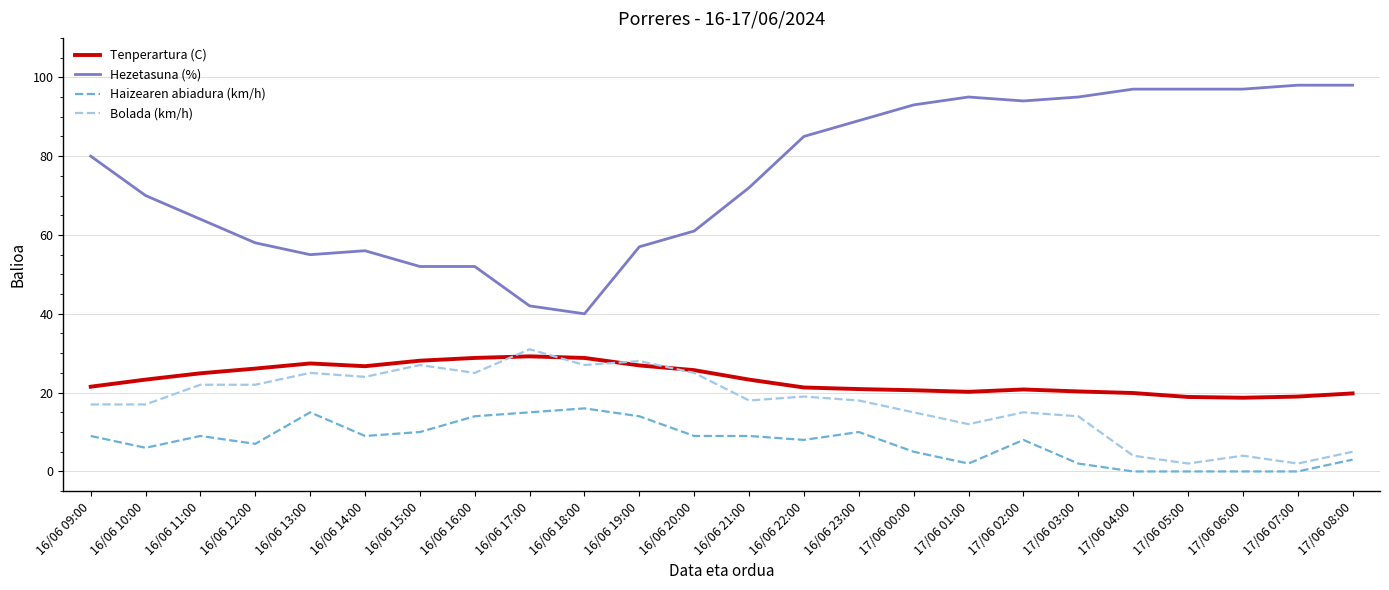

True or false: Bolada (km/h) and Haizearen abiadura (km/h) cross at least once.

False